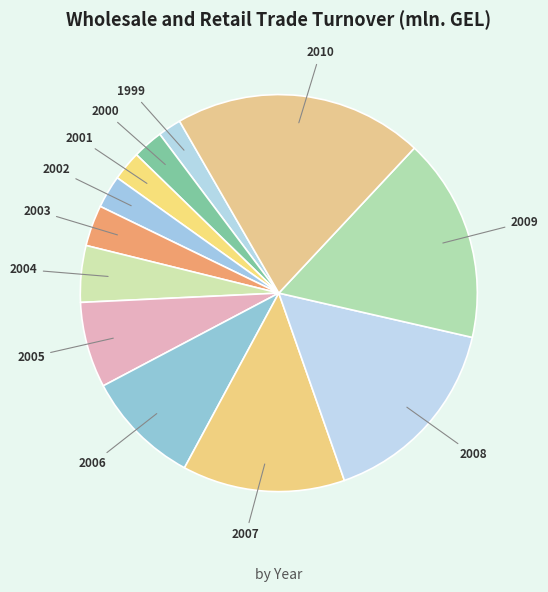

Do 2003 and 2010 together represent more than half of the pie?

No